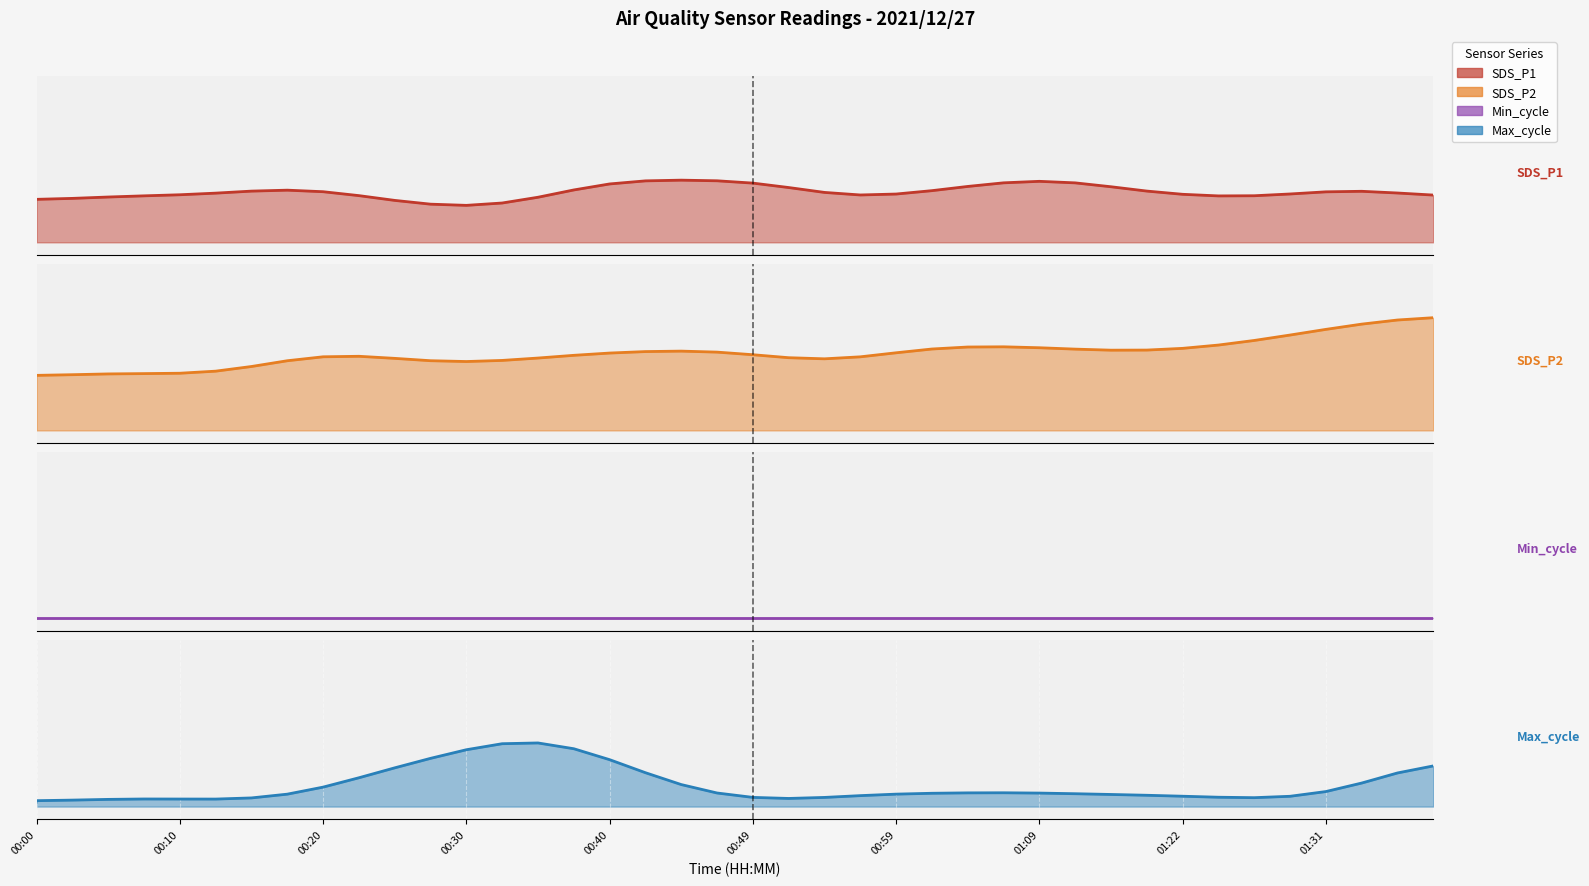

Reading right to left, list all the values displayed in this chart.

SDS_P1 (line): 0.4	0.4	0.4	0.4	0.4	0.4	0.4	0.4	0.4	0.4	0.5	0.5	0.5	0.4	0.4	0.4	0.4	0.4	0.4	0.5	0.5	0.5	0.5	0.5	0.4	0.4	0.3	0.3	0.3	0.3	0.4	0.4	0.4	0.4	0.4	0.4	0.4	0.4	0.3	0.3
SDS_P2 (line): 0.9	0.9	0.8	0.8	0.7	0.7	0.7	0.6	0.6	0.6	0.6	0.6	0.7	0.7	0.6	0.6	0.6	0.6	0.6	0.6	0.6	0.6	0.6	0.6	0.6	0.6	0.5	0.5	0.5	0.6	0.6	0.6	0.5	0.5	0.5	0.4	0.4	0.4	0.4	0.4
Min_cycle (line): 0.0	0.0	0.0	0.0	0.0	0.0	0.0	0.0	0.0	0.0	0.0	0.0	0.0	0.0	0.0	0.0	0.0	0.0	0.0	0.0	0.0	0.0	0.0	0.0	0.0	0.0	0.0	0.0	0.0	0.0	0.0	0.0	0.0	0.0	0.0	0.0	0.0	0.0	0.0	0.0
Max_cycle (line): 0.3	0.3	0.2	0.1	0.1	0.1	0.1	0.1	0.1	0.1	0.1	0.1	0.1	0.1	0.1	0.1	0.1	0.1	0.1	0.1	0.1	0.2	0.3	0.4	0.5	0.5	0.5	0.4	0.4	0.3	0.2	0.2	0.1	0.1	0.1	0.1	0.1	0.1	0.1	0.0